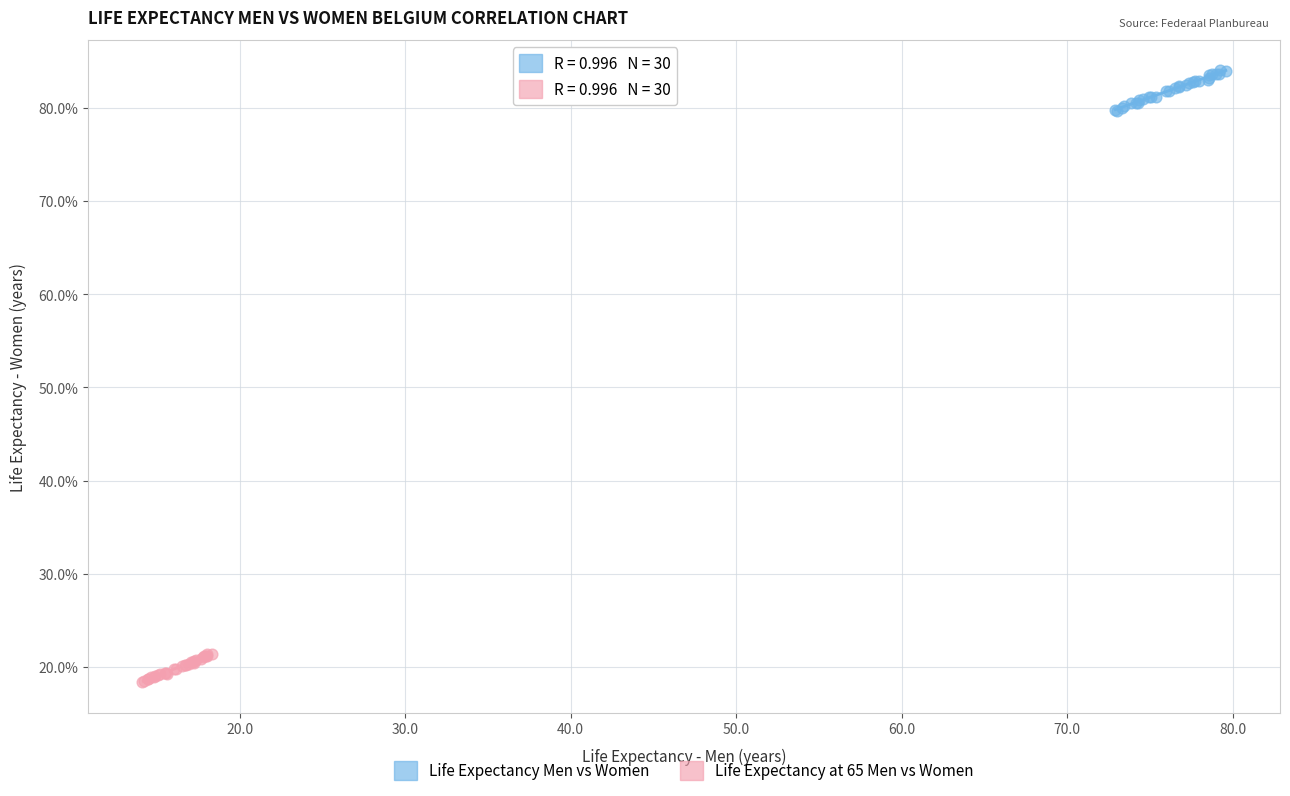

Which series contains the highest Y value?

Life Expectancy Men vs Women